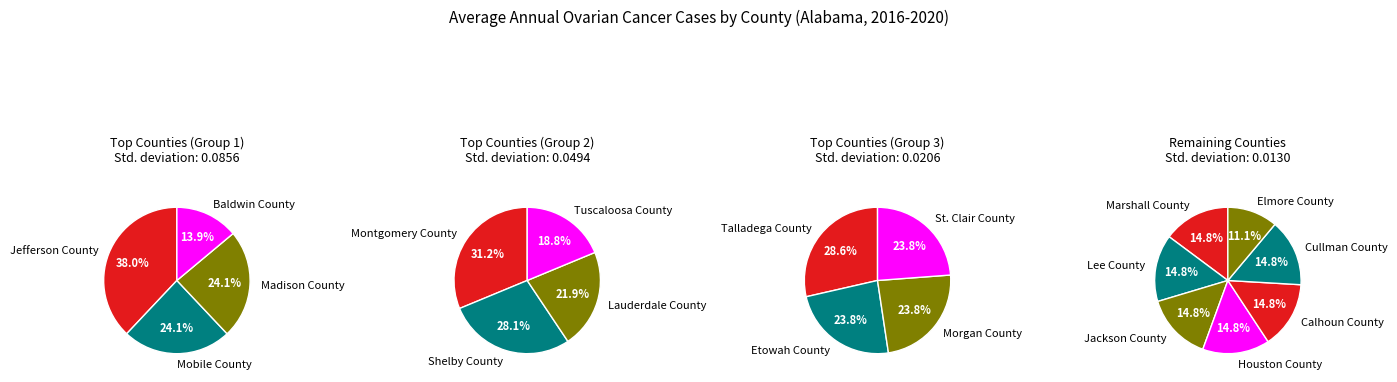

Combined, do Cullman County and Houston County account for over 50%?

No